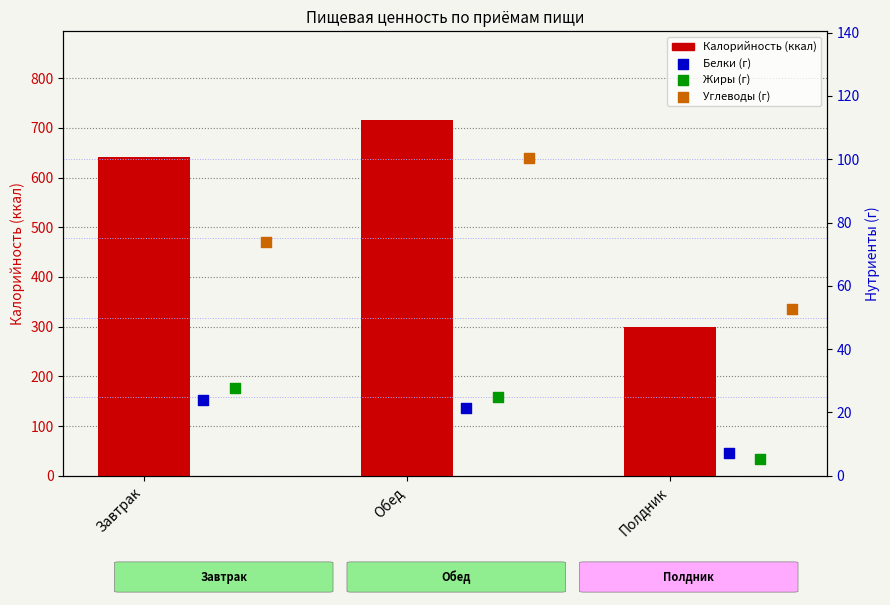

Which series contains the lowest Y value?

Жиры (г)